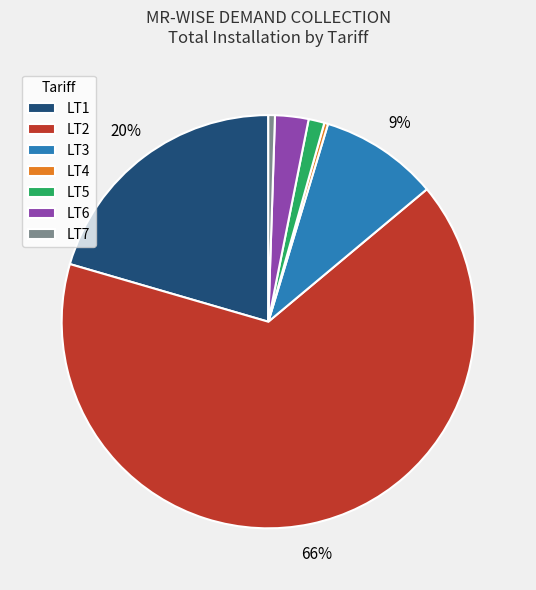

Does LT4 represent more than half of the total?

No